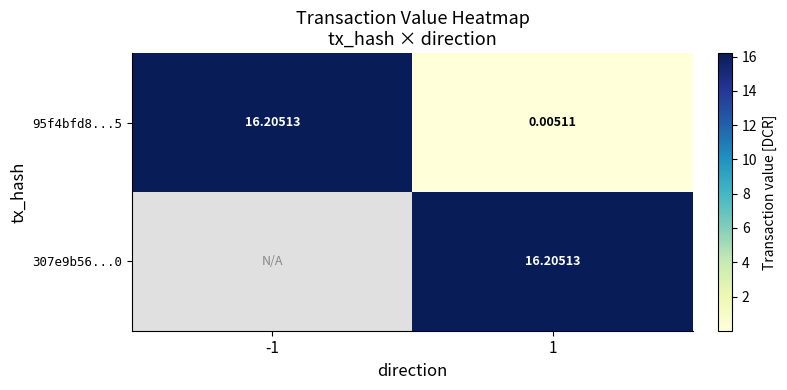

What is the spread (max minus min) of values at 1?

16.2